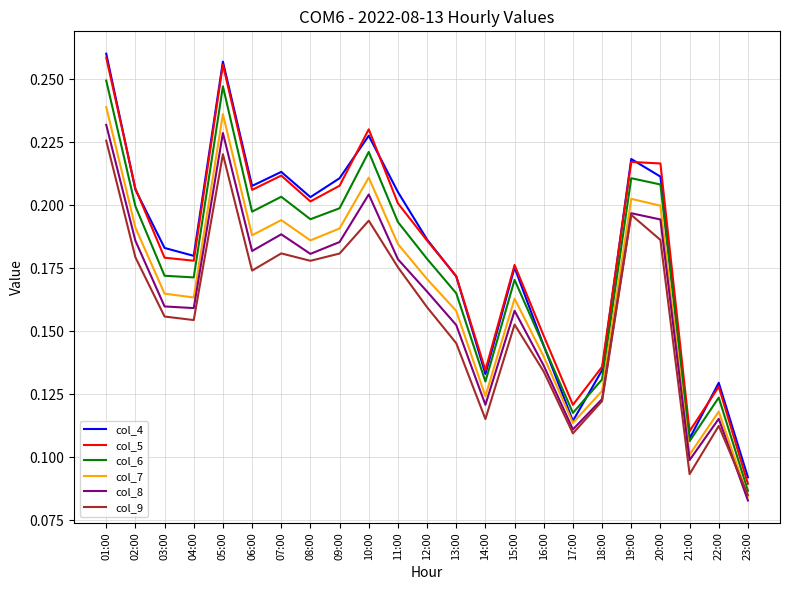

Is the value of col_9 at 18:00 greater than the value of col_6 at 18:00?

No